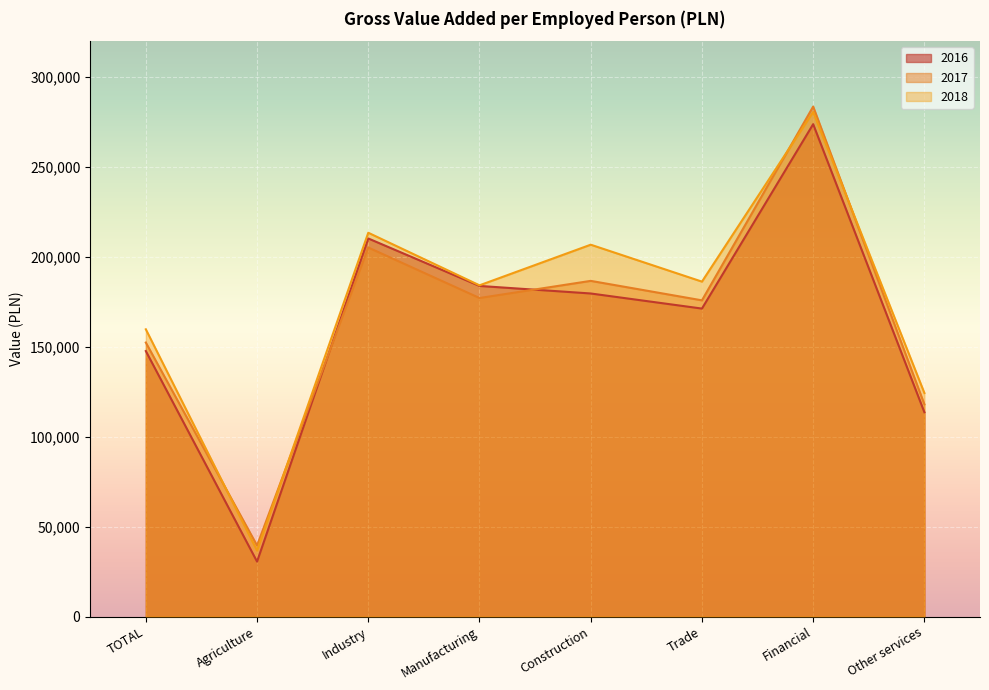

What is the difference between the 2018 values at Manufacturing and Industry?

29247